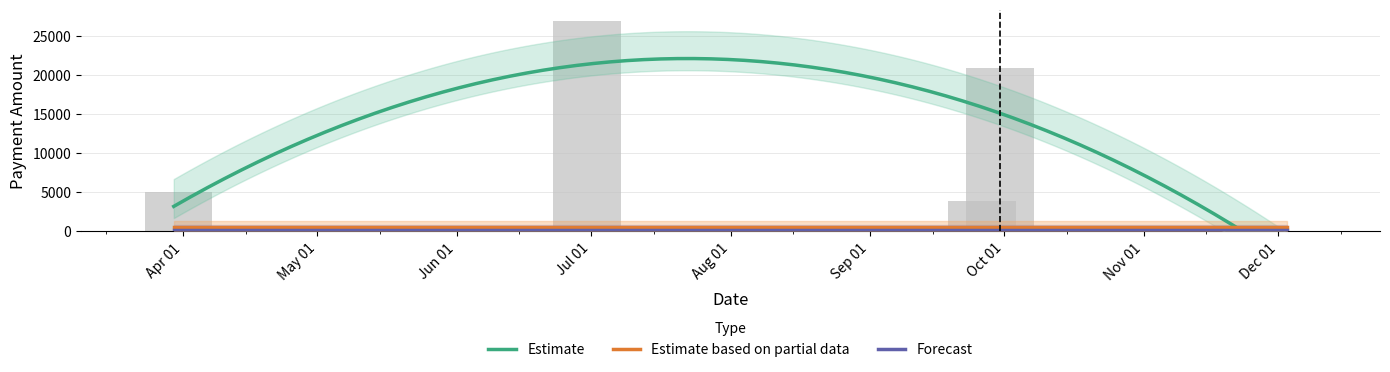

At how many categories does at least one series exceed 18183?

2